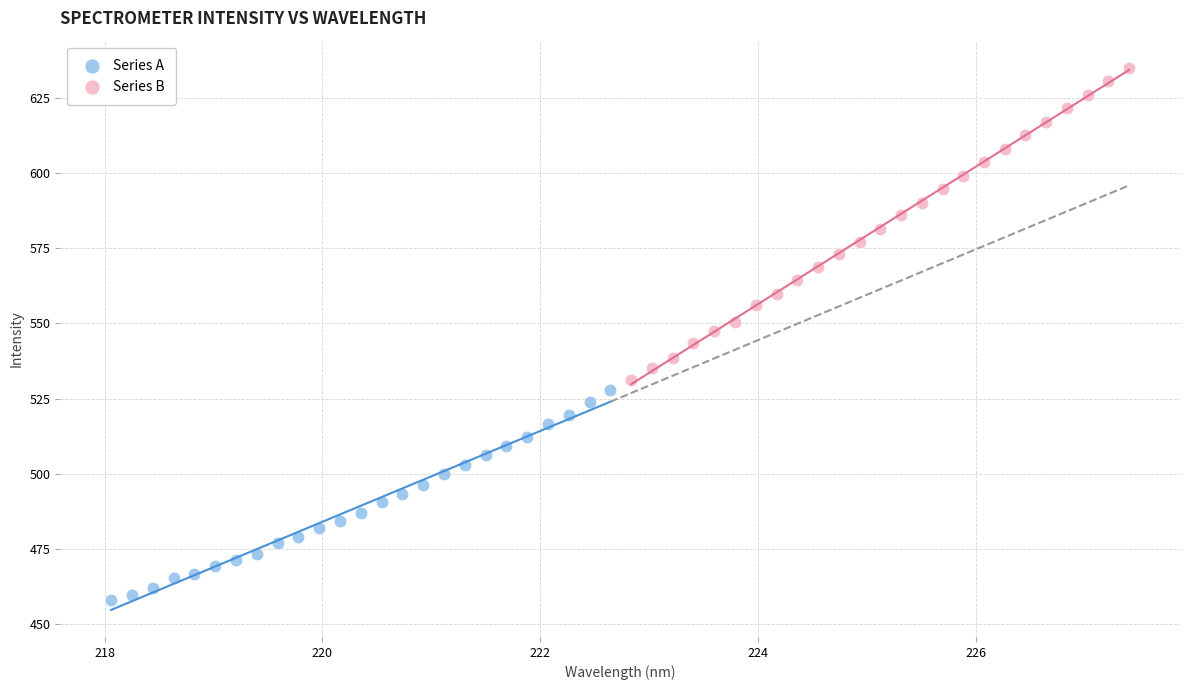

Which series has the largest Y range (max minus min)?

Series B